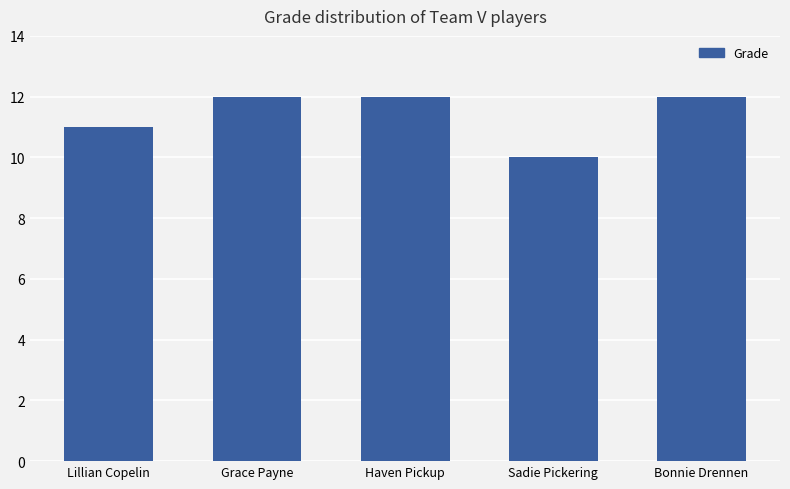

Is it true that the value at Bonnie Drennen is 20?

False